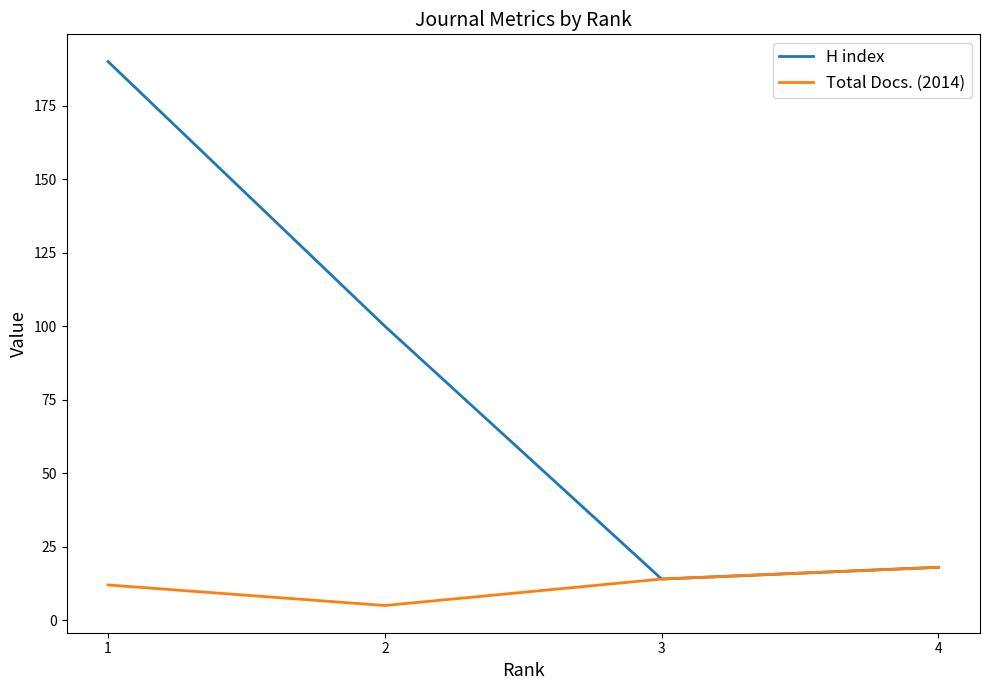

Rank the series at 2 from lowest to highest value.

Total Docs. (2014), H index